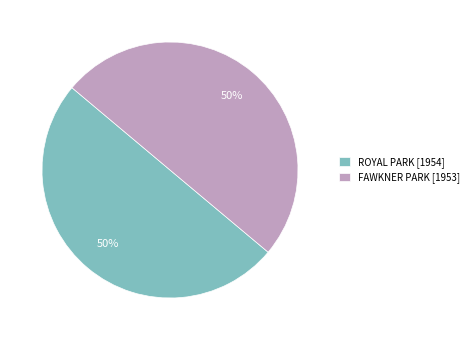

Approximately how many times larger is the value at FAWKNER PARK [1953] compared to ROYAL PARK [1954]?

1.0